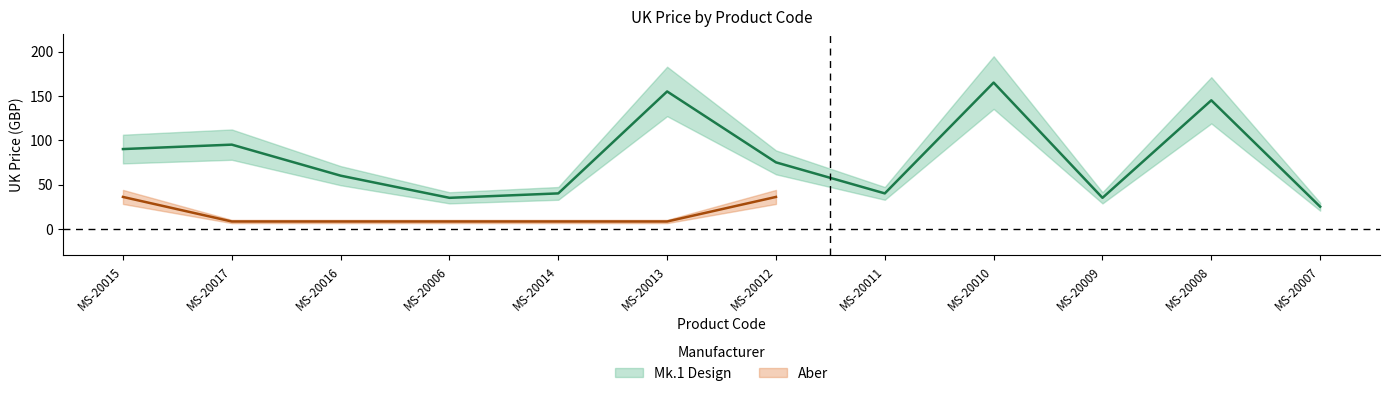

Rank the categories by value from lowest to highest.

MS-20007, MS-20006, MS-20009, MS-20014, MS-20011, MS-20016, MS-20012, MS-20015, MS-20017, MS-20008, MS-20013, MS-20010